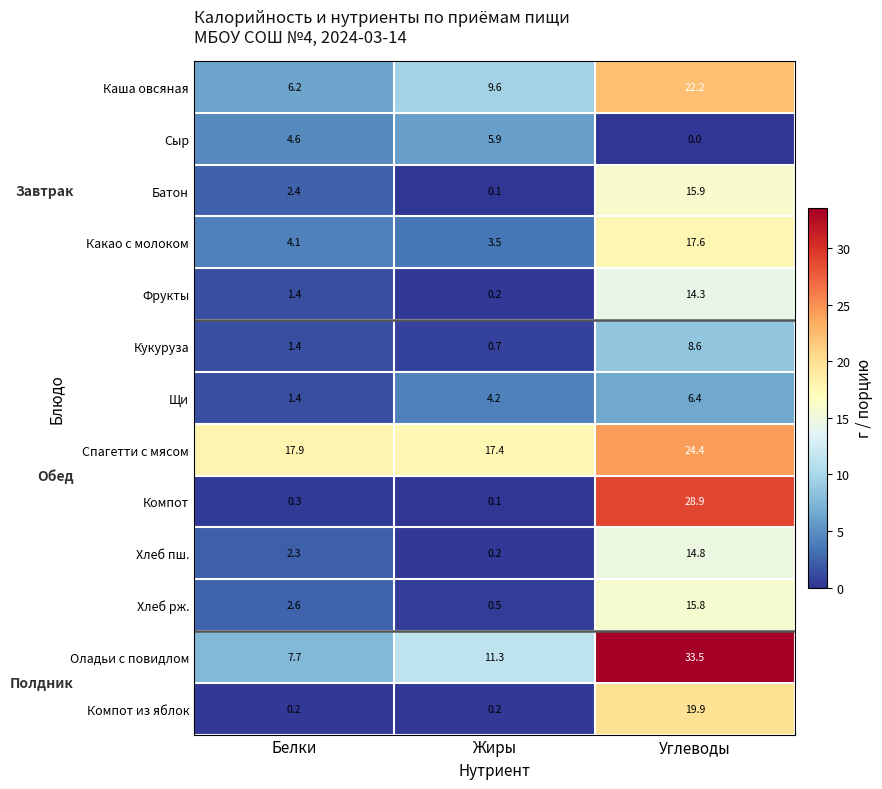

The Оладьи с повидлом series shows 7.7 at Белки. True or false?

True